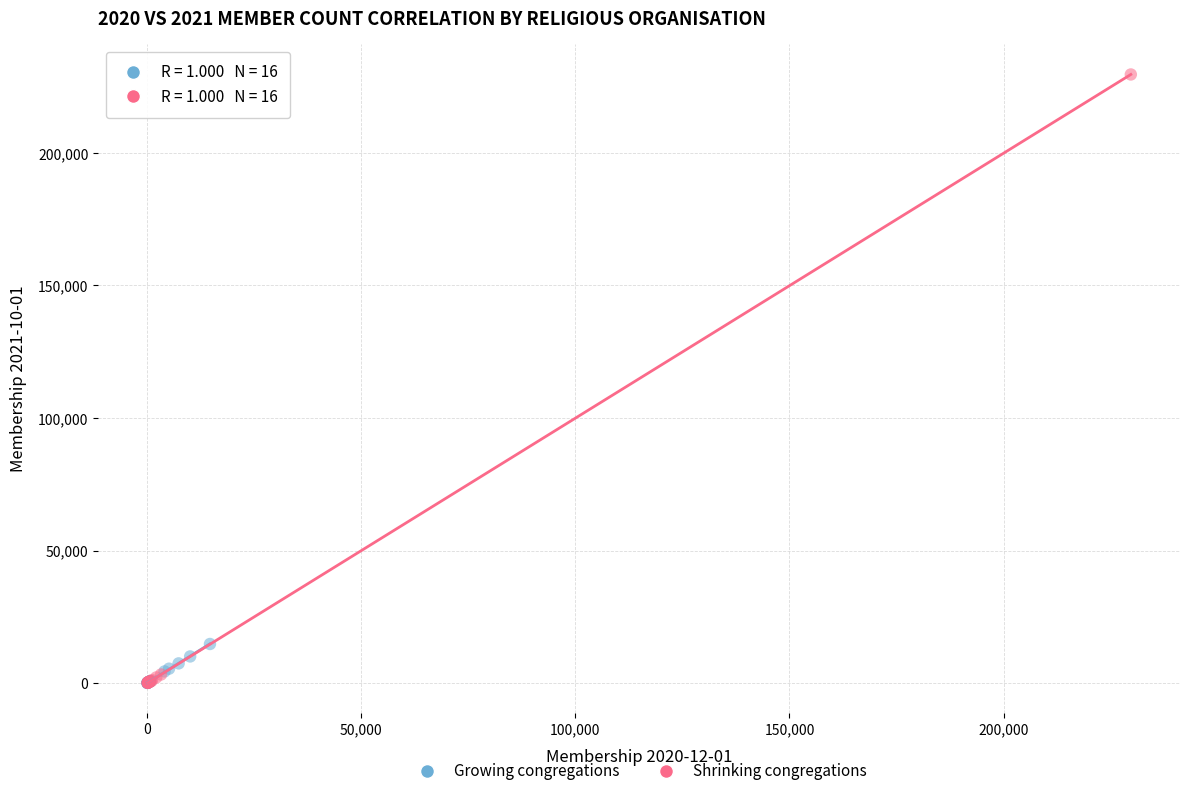

Which series contains the highest Y value?

Shrinking congregations